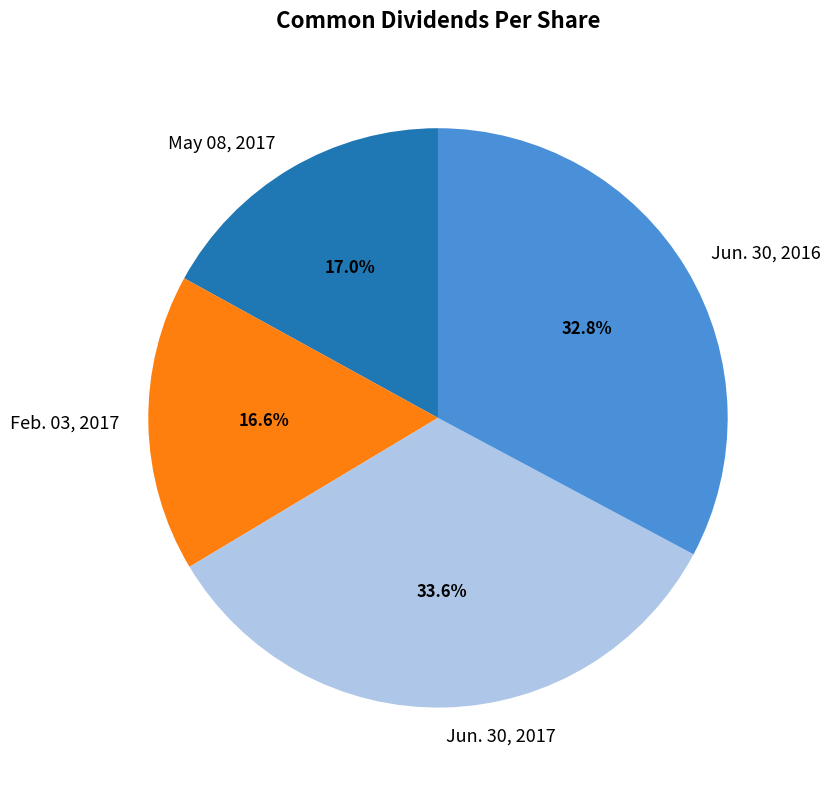

Count the number of slices in the pie.

4